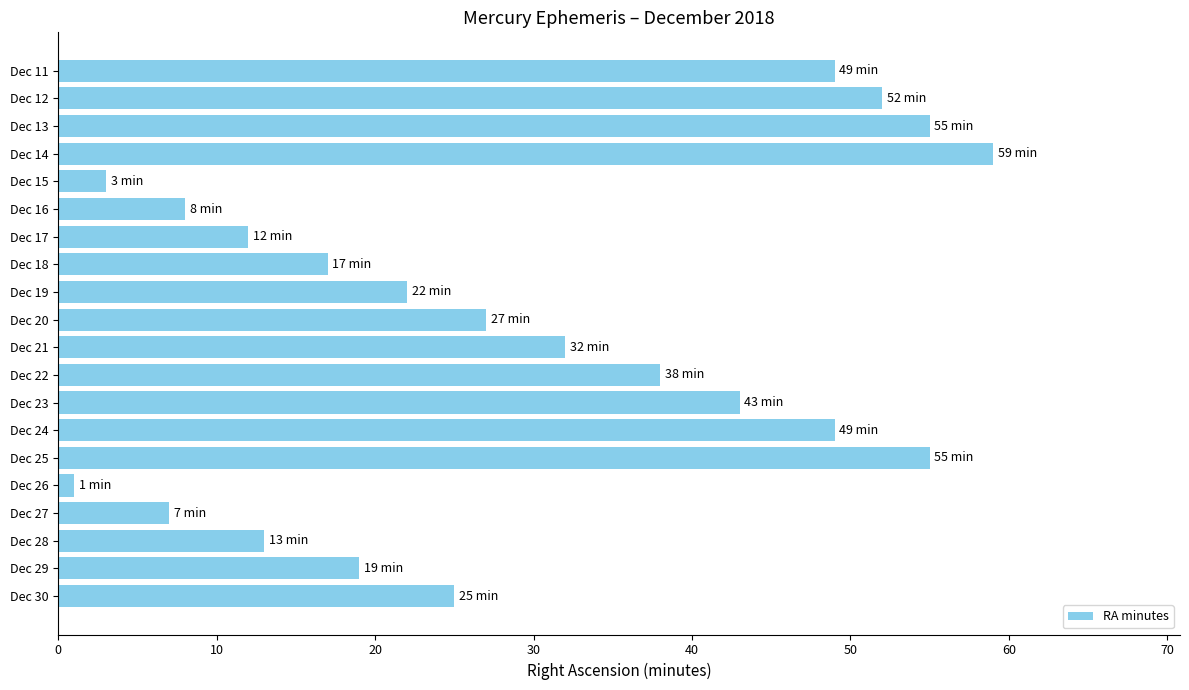

True or false: the data shows 48 at Dec 21.

False